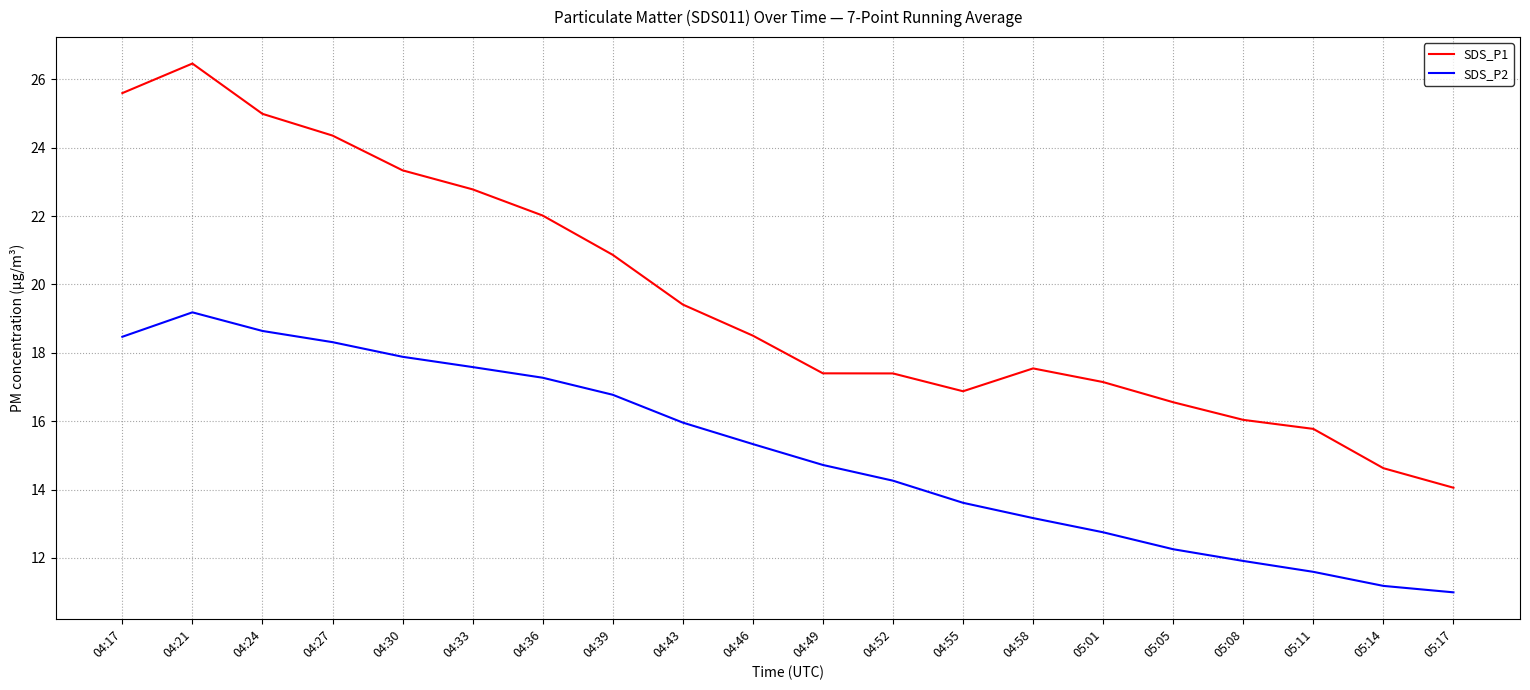

How many categories are shown in the chart?

20